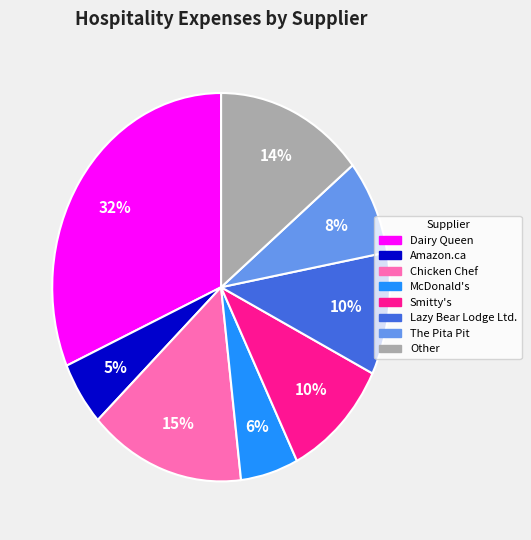

Is there any slice that represents more than half of the pie?

No